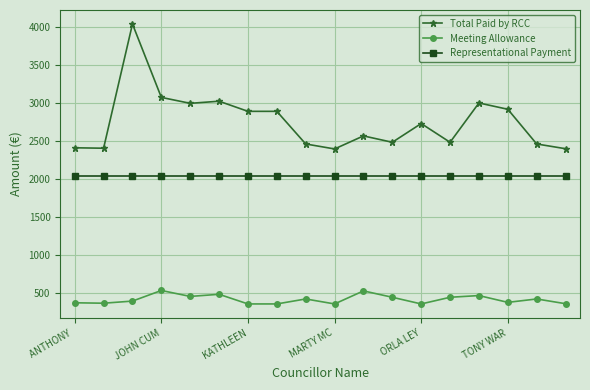

What is the greatest value displayed?

4035.8